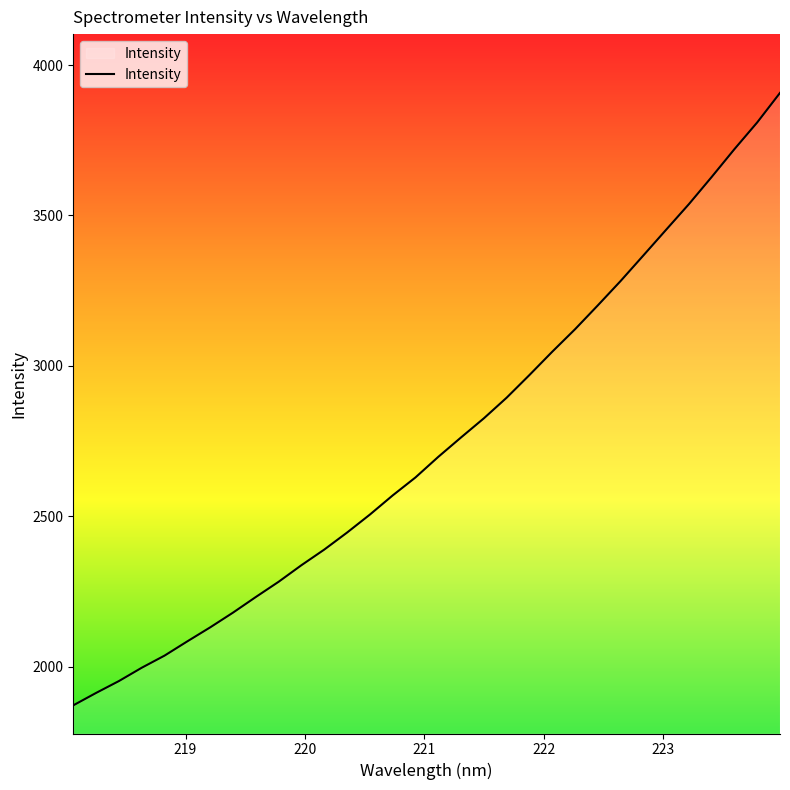

Does the chart display data point markers on the line(s)?

No